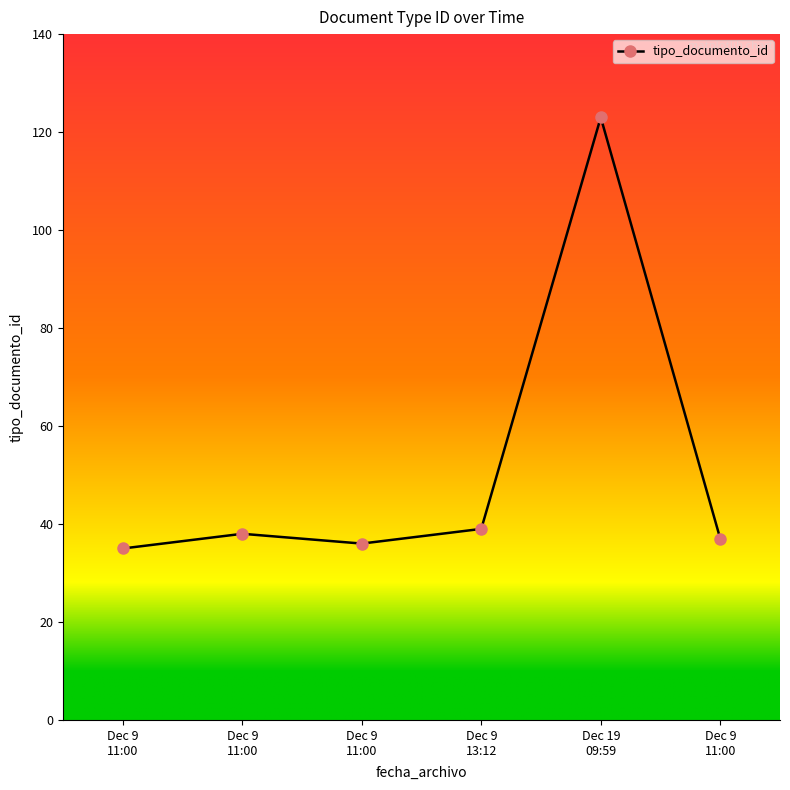

How many lines are shown in the chart?

1